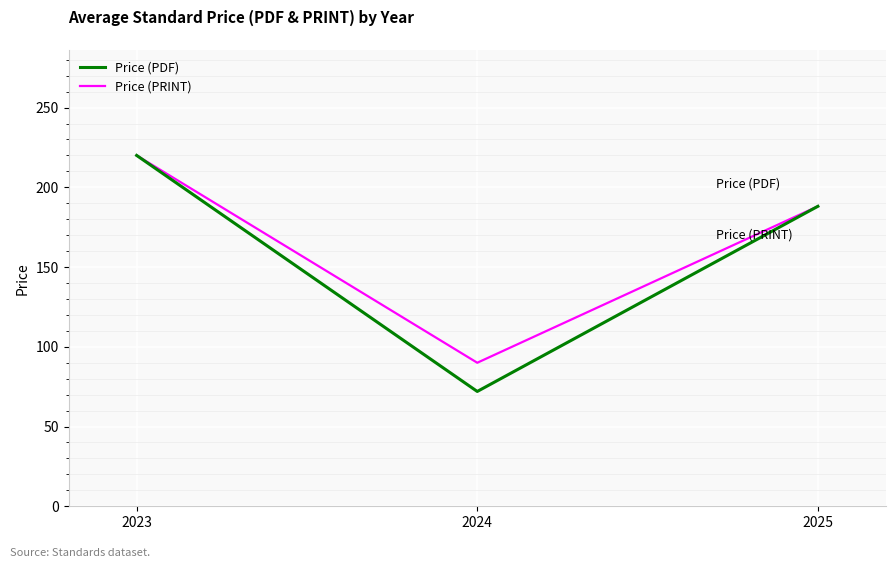

How many series are shown in this chart?

2